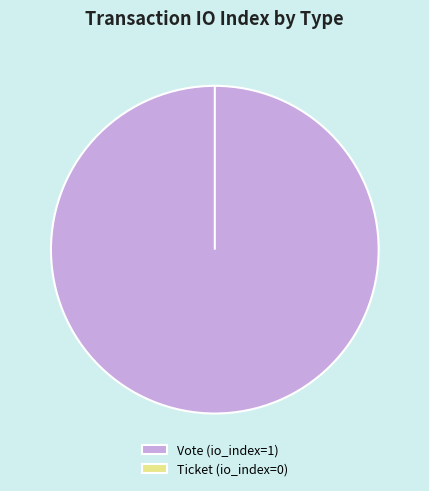

To the nearest percent, what is the combined percentage of Vote (io_index=1) and Ticket (io_index=0)?

100%